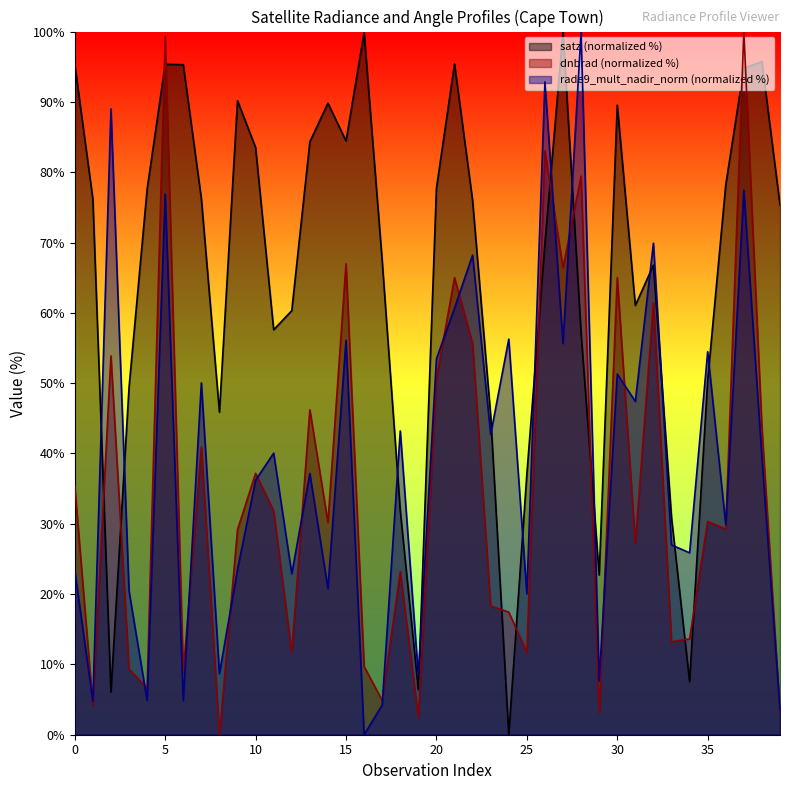

Which series has the largest total across all categories?

satz (normalized %)